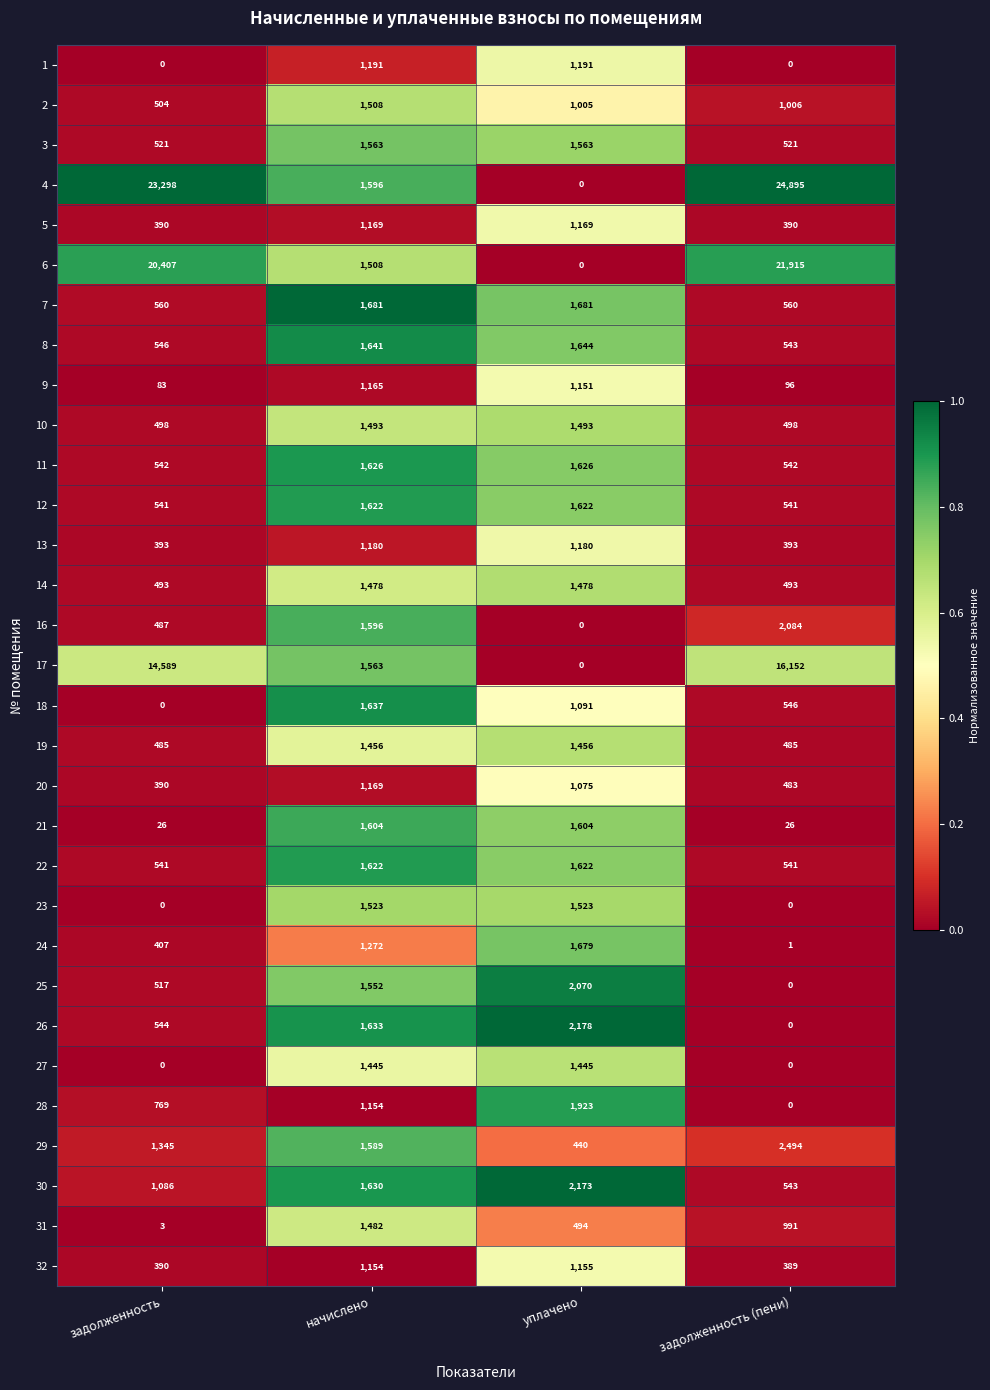

What is the sum of the 23 values at задолженность and начислено?

1523